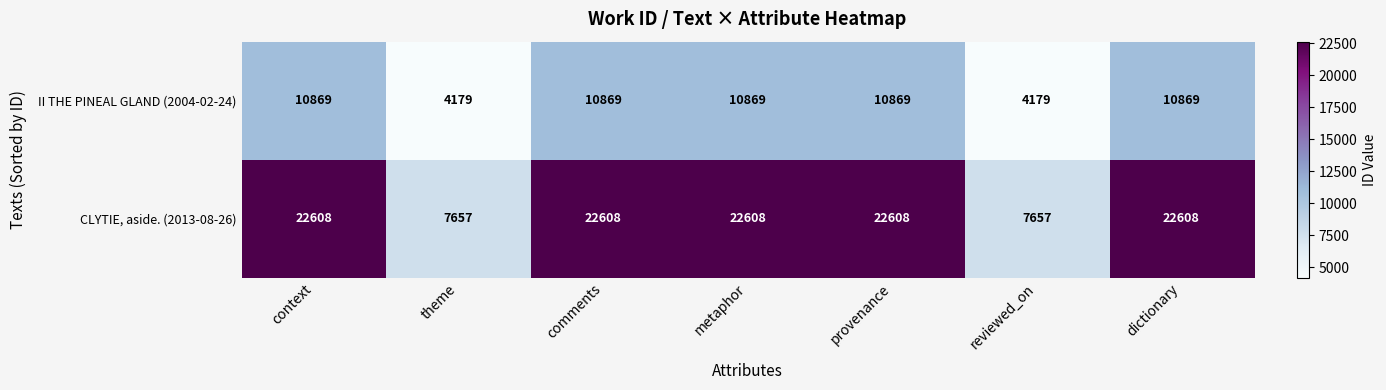

How many data points does each series have?

7